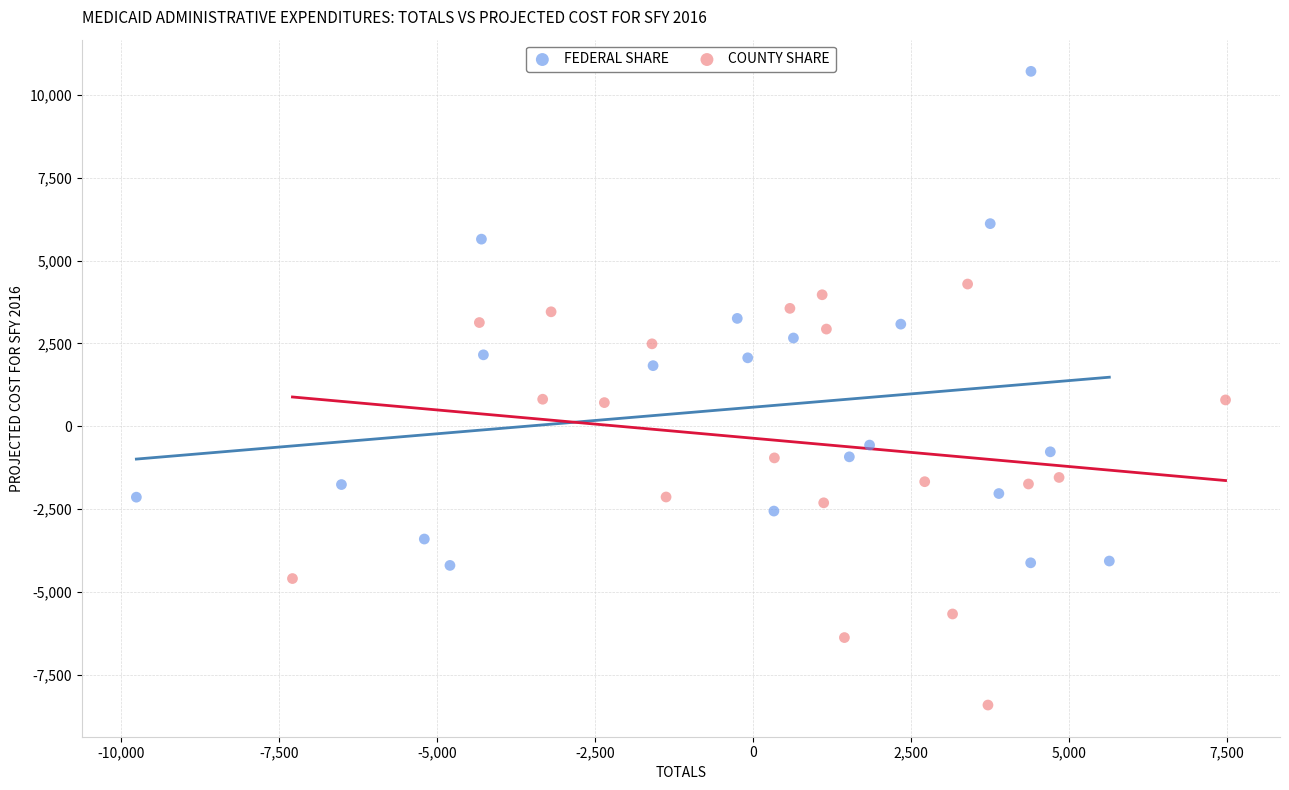

Which series contains the highest Y value?

FEDERAL SHARE